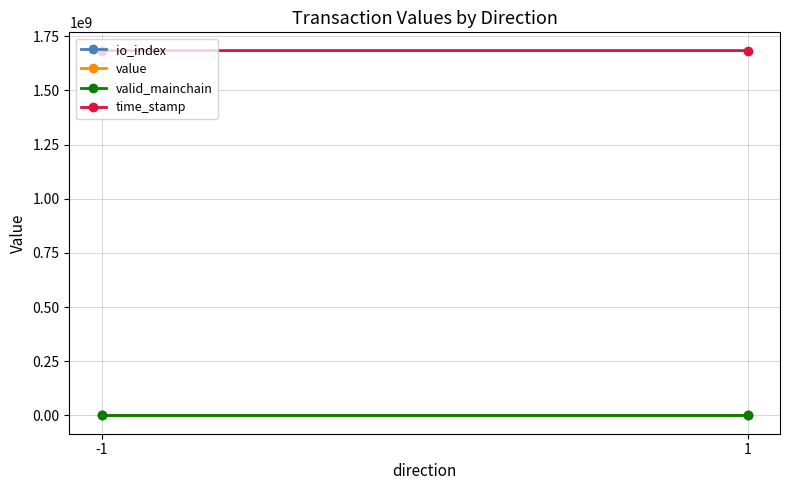

True or false: time_stamp has a value of 1684246364.0 at 1.

True